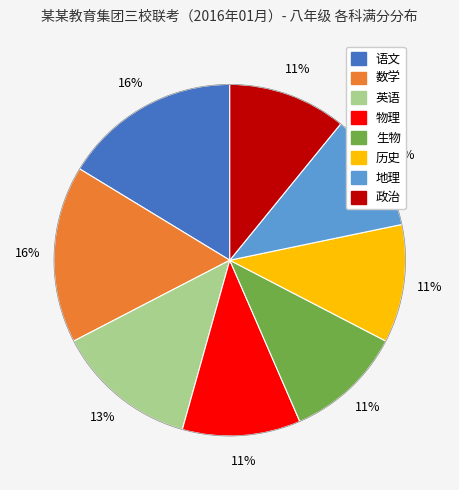

Is there a majority slice in this chart?

No